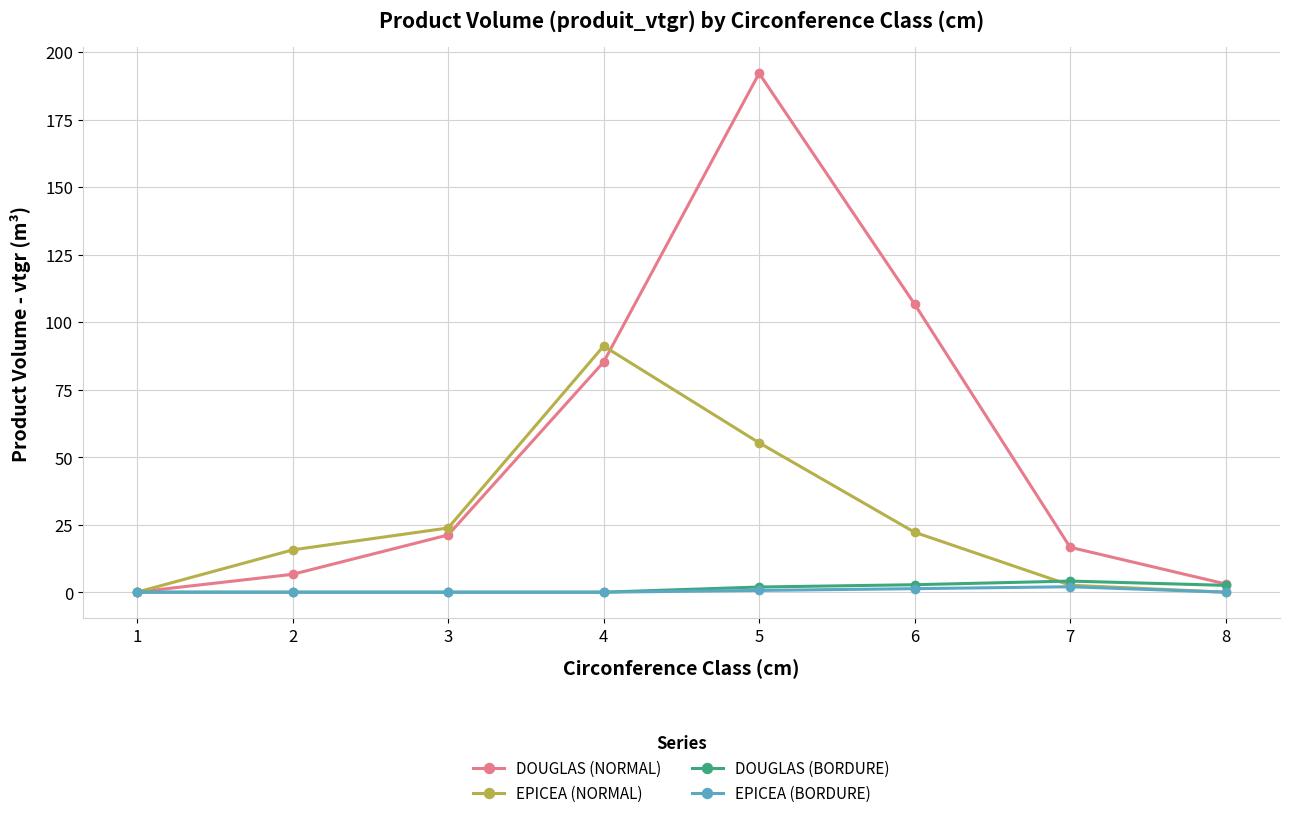

What is the greatest value displayed?

192.1